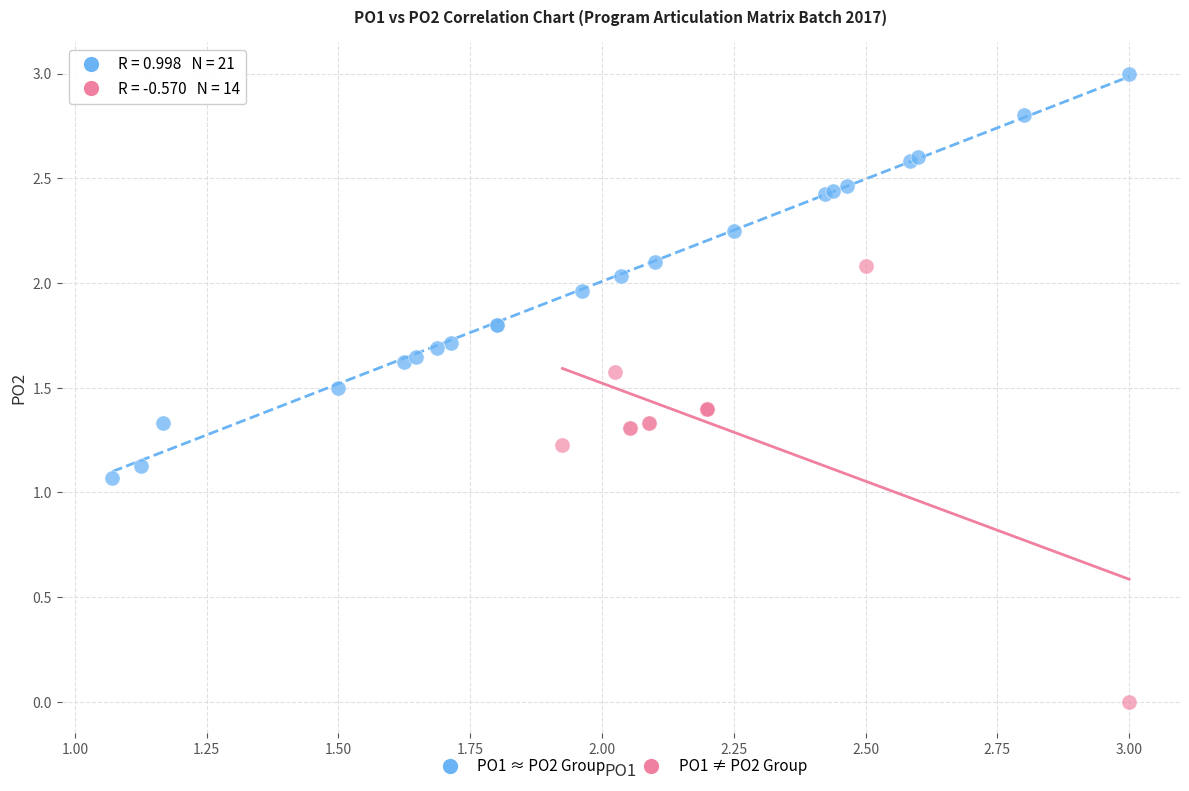

Which series has the largest Y range (max minus min)?

PO1 ≠ PO2 Group